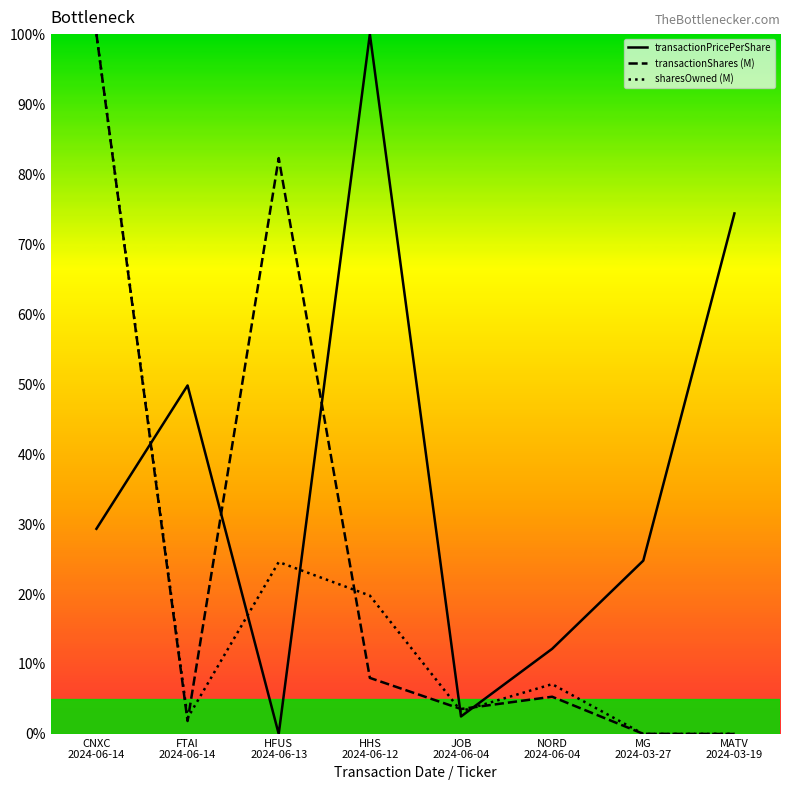

Is this an area chart (filled region under the line)?

No